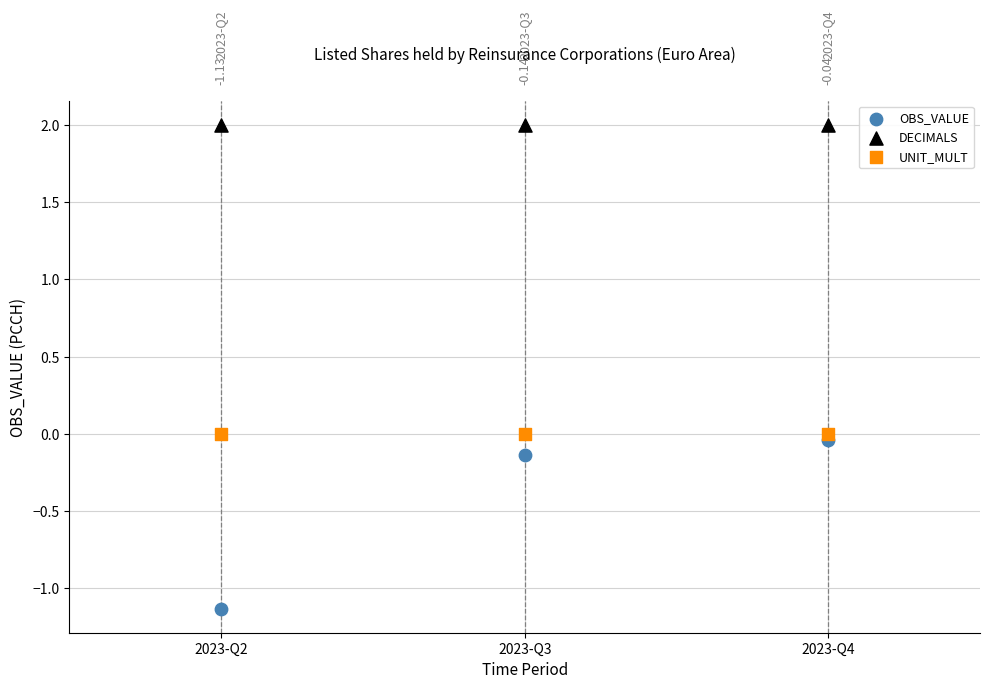

What are all the series names shown in the legend?

OBS_VALUE, DECIMALS, UNIT_MULT